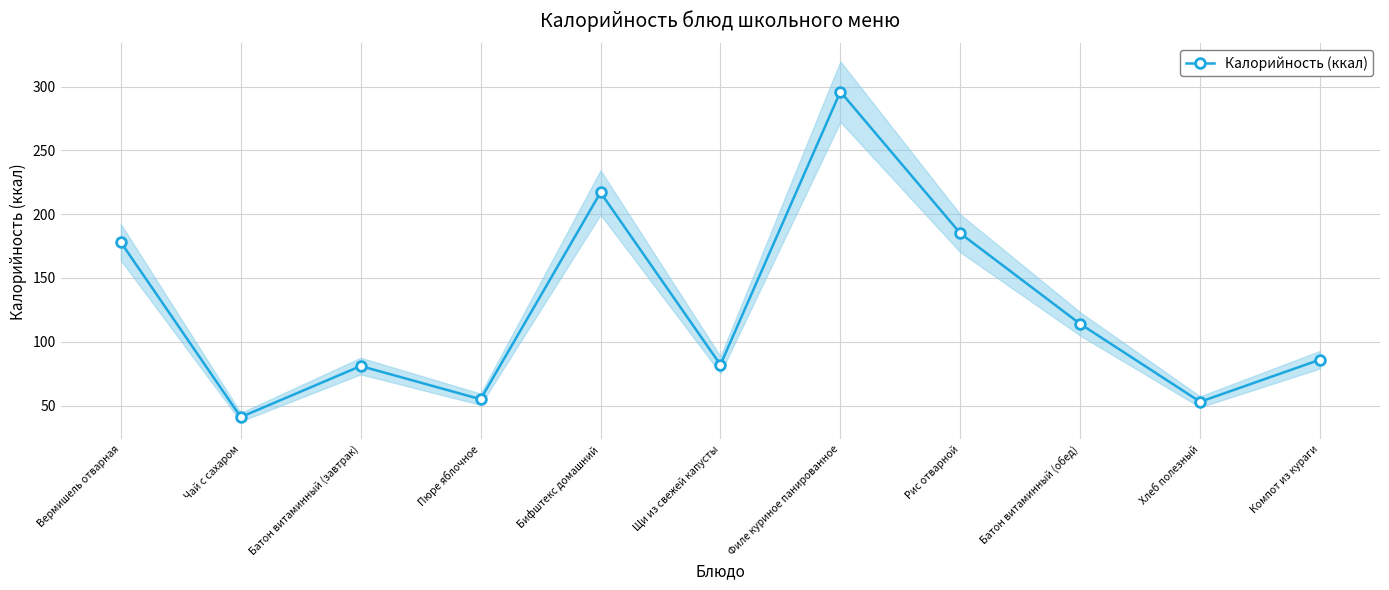

What is the smallest value displayed?

41